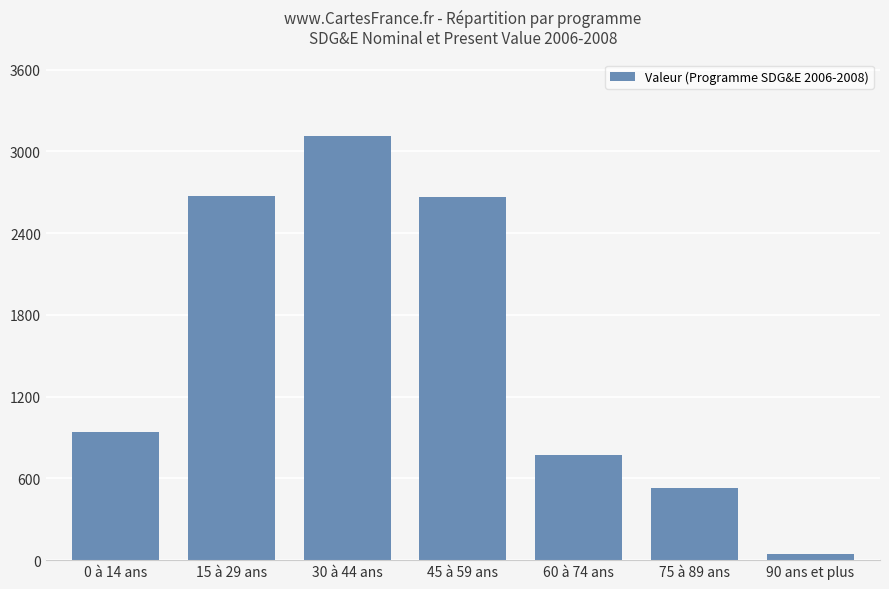

What position from the right is 15 à 29 ans?

6